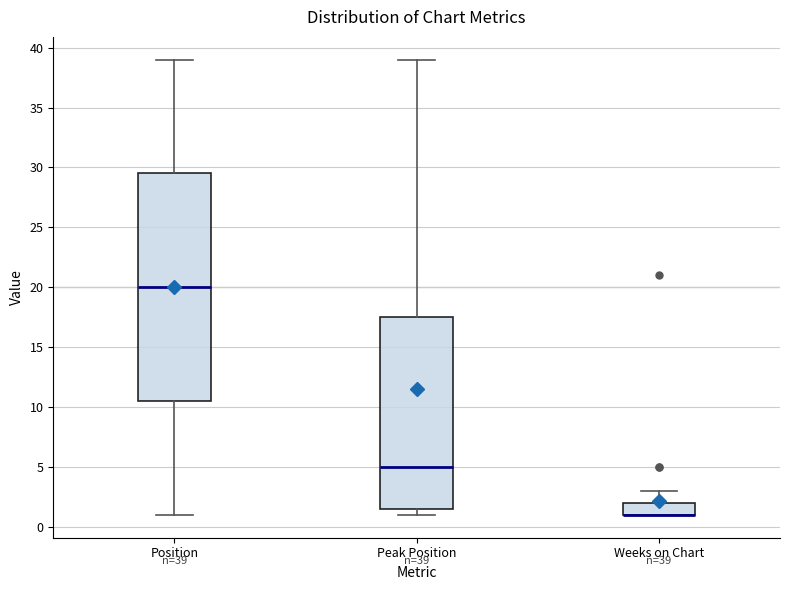

Which box is the tallest, from its lower edge to its upper edge?

Position